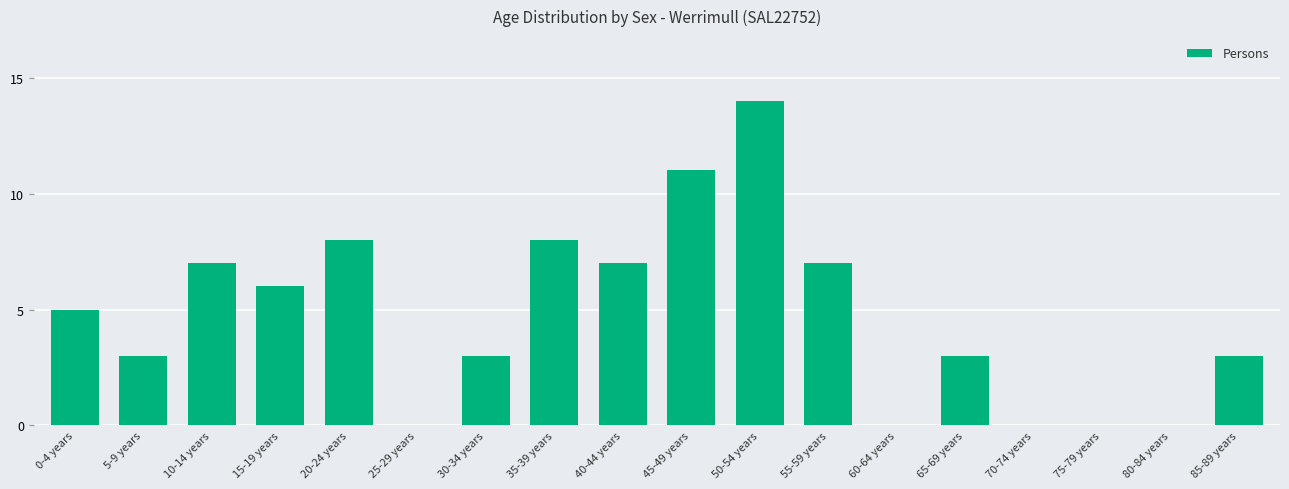

How many distinct data groups are displayed?

1